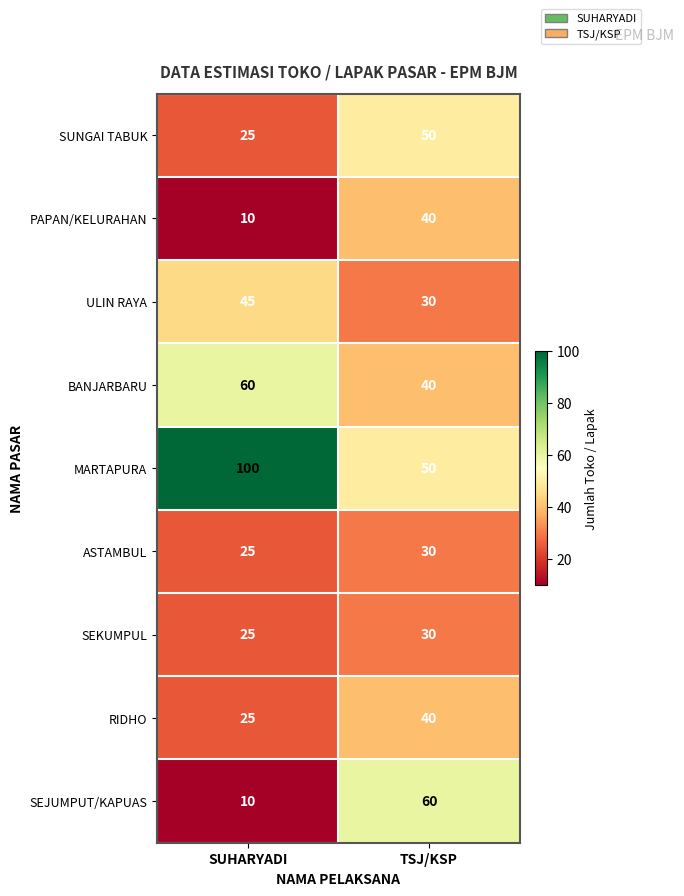

What is the lowest value of the MARTAPURA series?

50